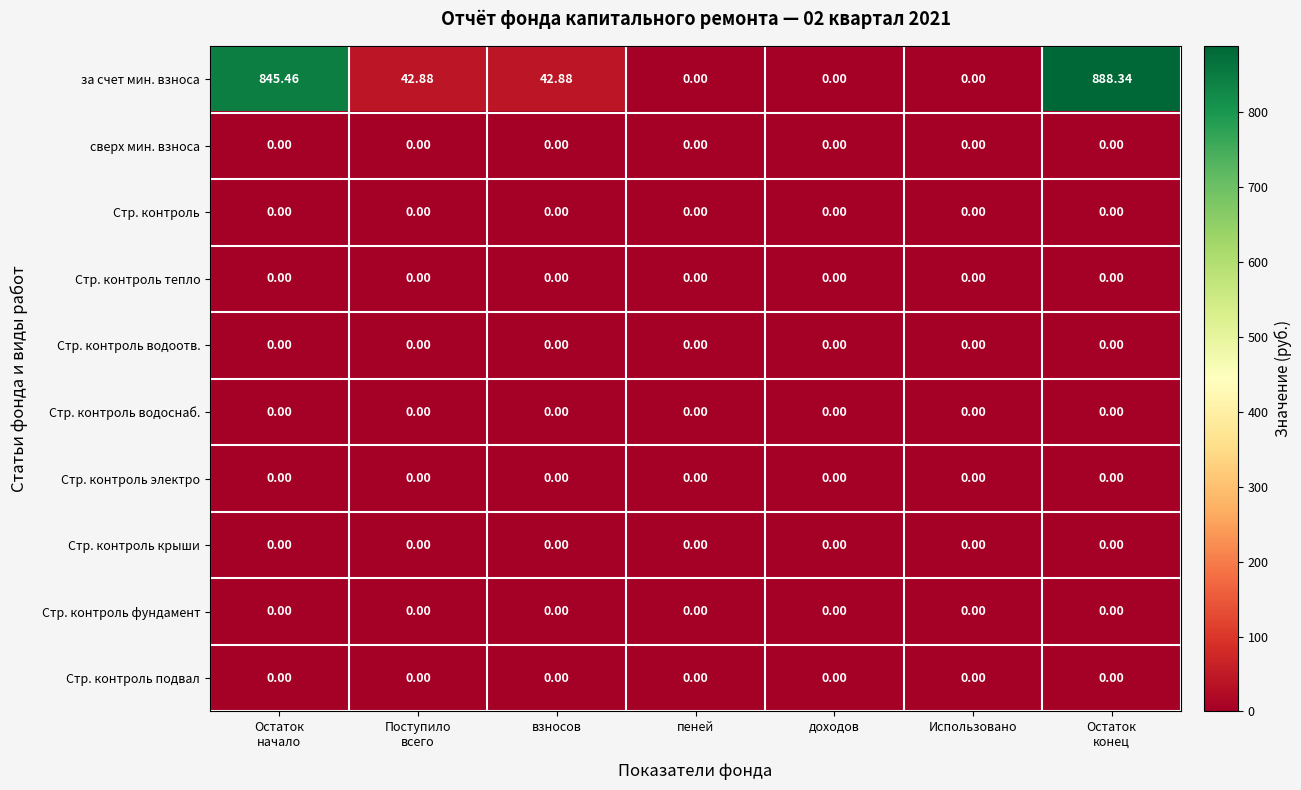

How many data points in за счет мин. взноса are less than 42?

3